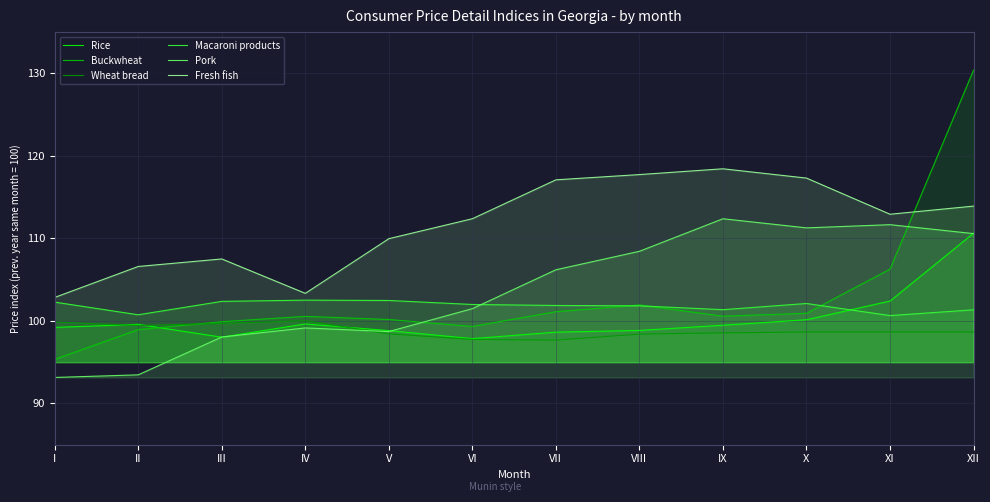

What is the approximate value of Wheat bread at VIII?

98.4